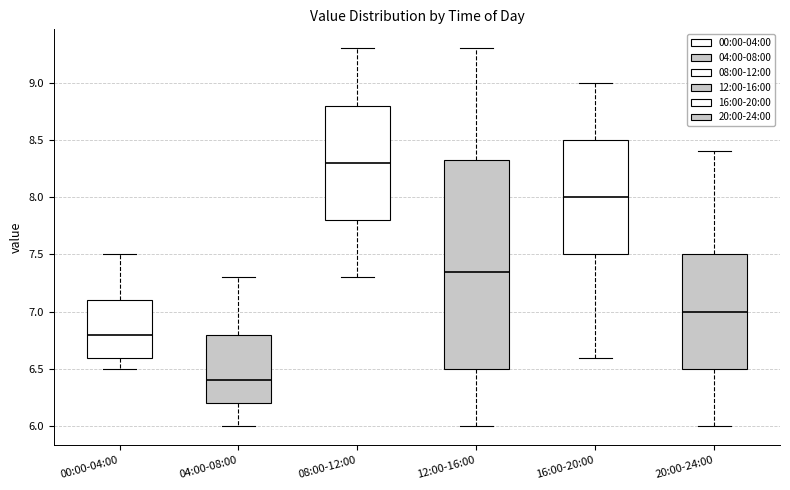

Reading left to right, read every box against the y-axis: the position of its median line, the range the box covers, and the ends of its whiskers. The values are not printed on the chart, so give them approximately, as read against the axis.

00:00-04:00: median 6.80, box 6.60 to 7.10, whiskers 6.50 to 7.50
04:00-08:00: median 6.40, box 6.20 to 6.80, whiskers 6.00 to 7.30
08:00-12:00: median 8.30, box 7.80 to 8.80, whiskers 7.30 to 9.30
12:00-16:00: median 7.35, box 6.50 to 8.35, whiskers 6.00 to 9.30
16:00-20:00: median 8.00, box 7.50 to 8.50, whiskers 6.60 to 9.00
20:00-24:00: median 7.00, box 6.50 to 7.50, whiskers 6.00 to 8.40